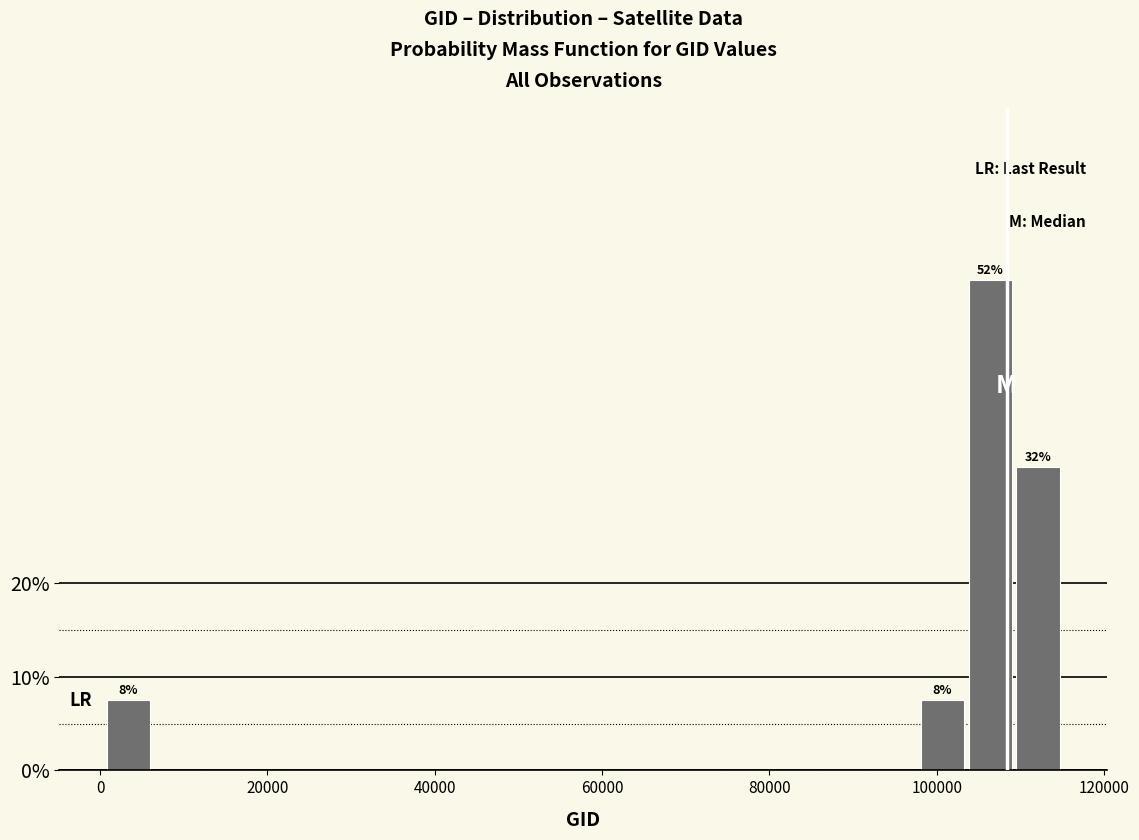

Around what value on the x-axis is the tallest bar? Give the approximate position of its centre, as read against the axis.

106000